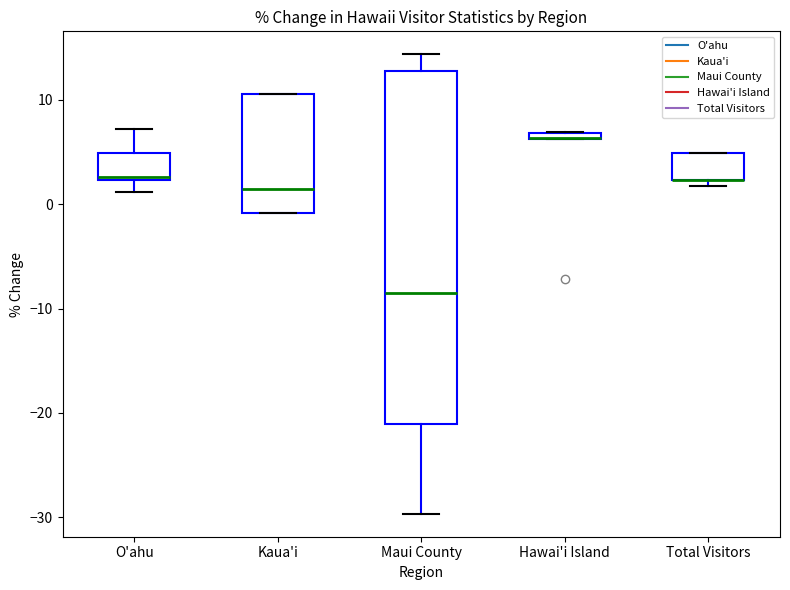

Comparing the boxes themselves (not the whiskers), which one is the tallest?

Maui County